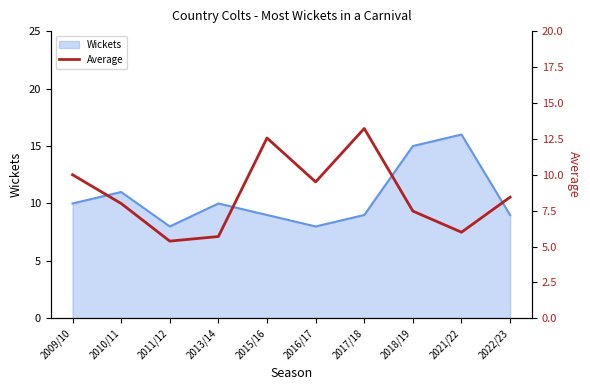

Where is Wickets nearest to the value 12?

2010/11